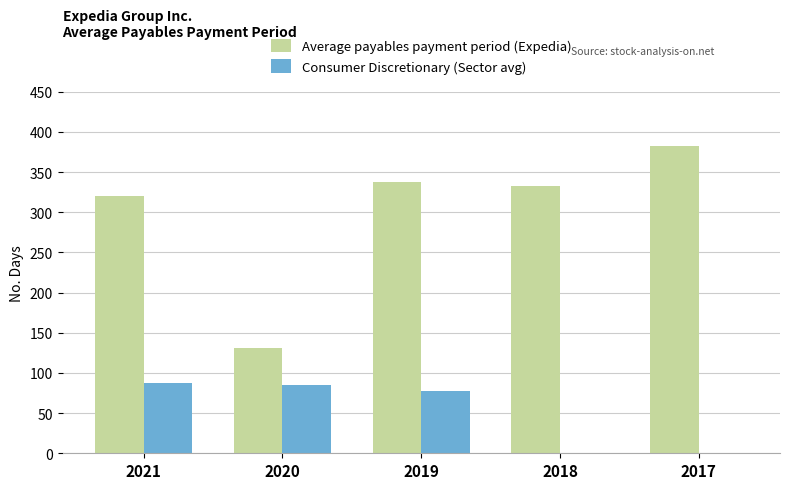

Which series changed the most between 2021 and 2020?

Average payables payment period (Expedia)